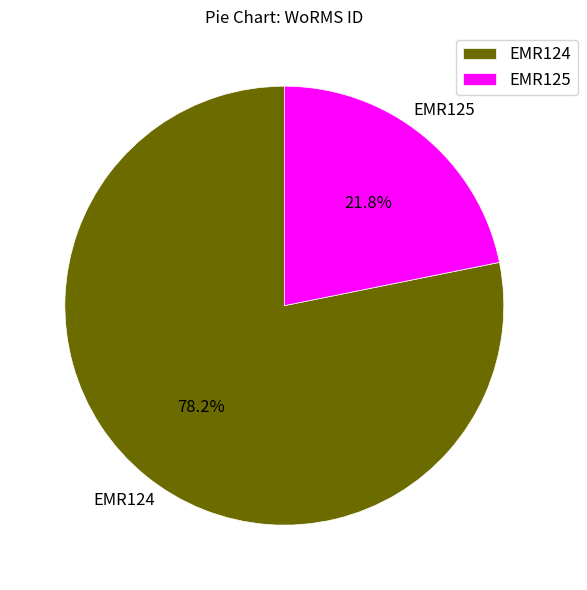

What is the smallest slice in the pie chart?

EMR125